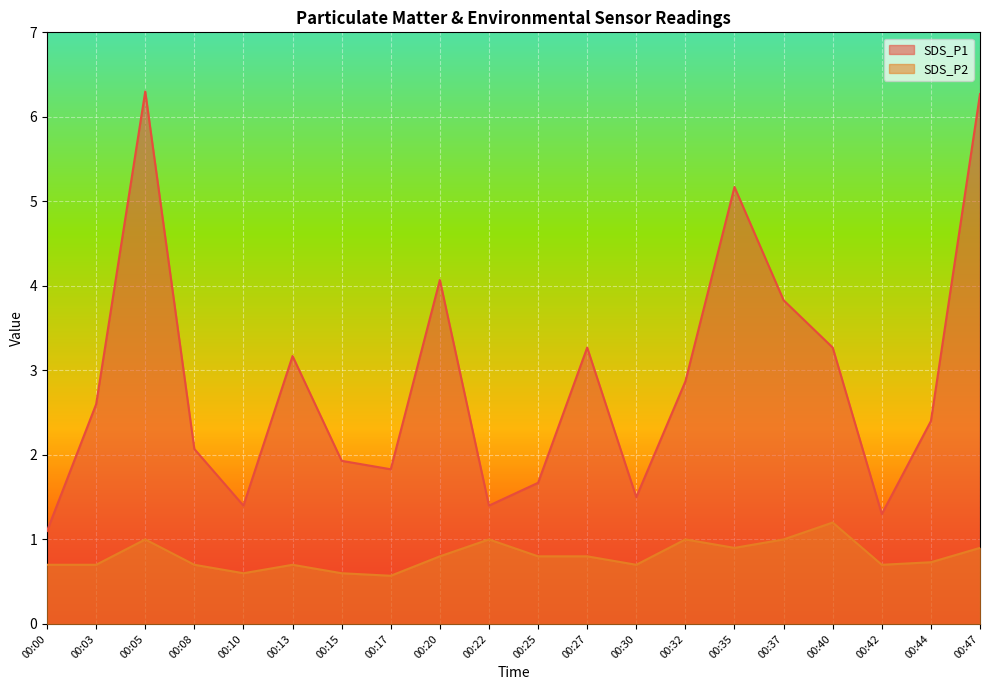

How many interior local peaks does the SDS_P2 series have?

5